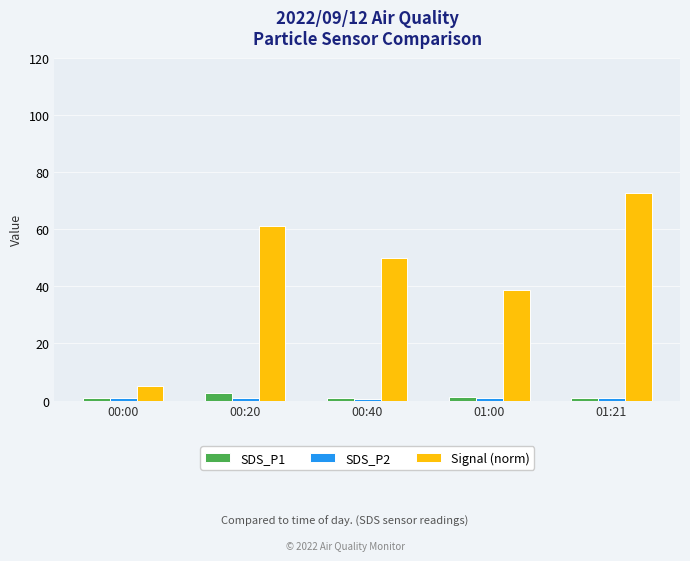

At how many categories does at least one series exceed 11?

4